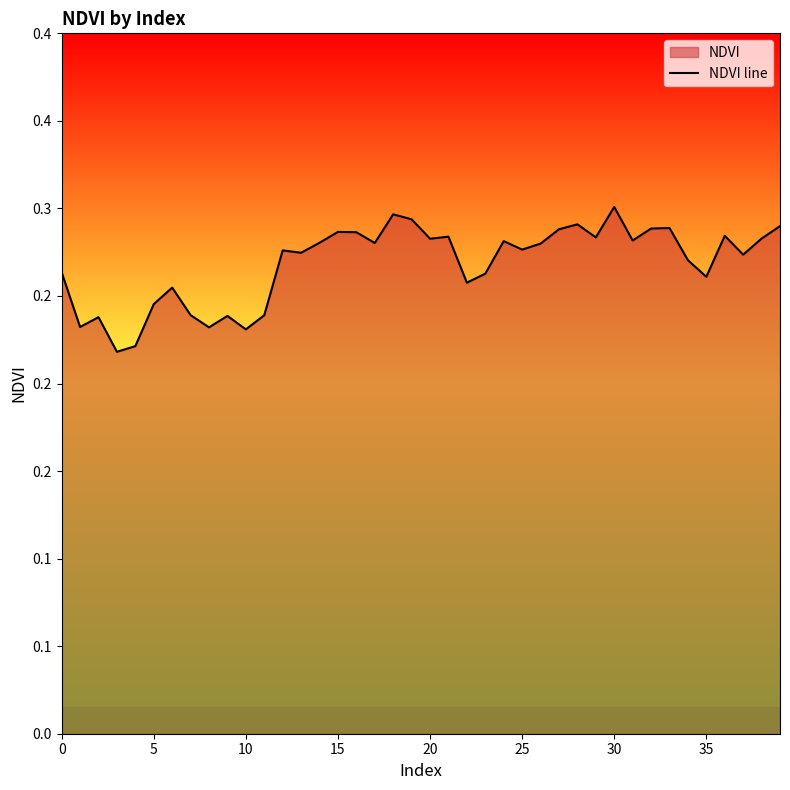

Count the values in the range 0 to 1.

40